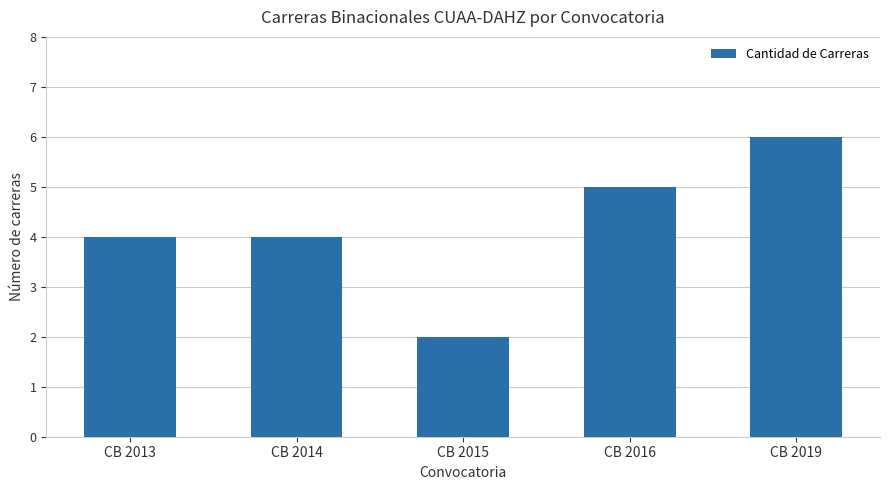

Which category has the highest value across all series?

CB 2019